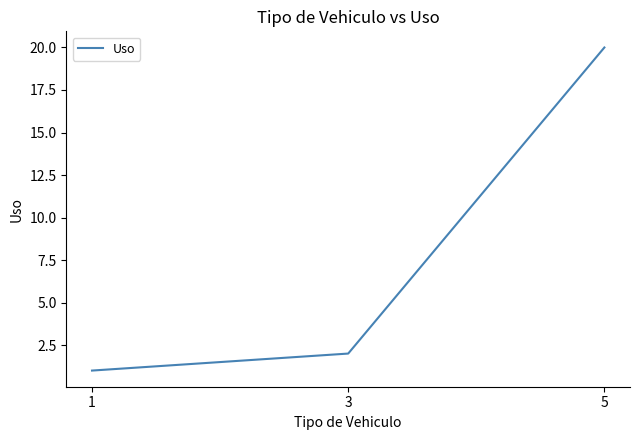

The chart shows a value of 9 at 5. True or false?

False